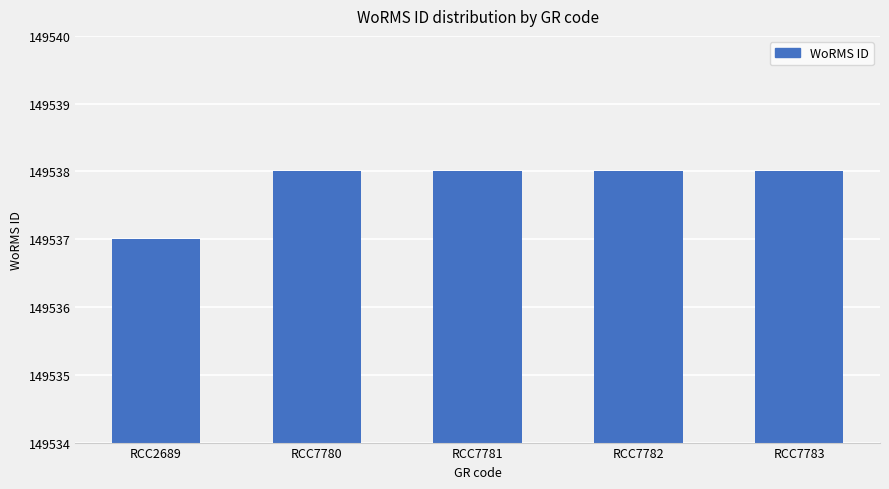

Which category has the lowest value across all series?

RCC2689